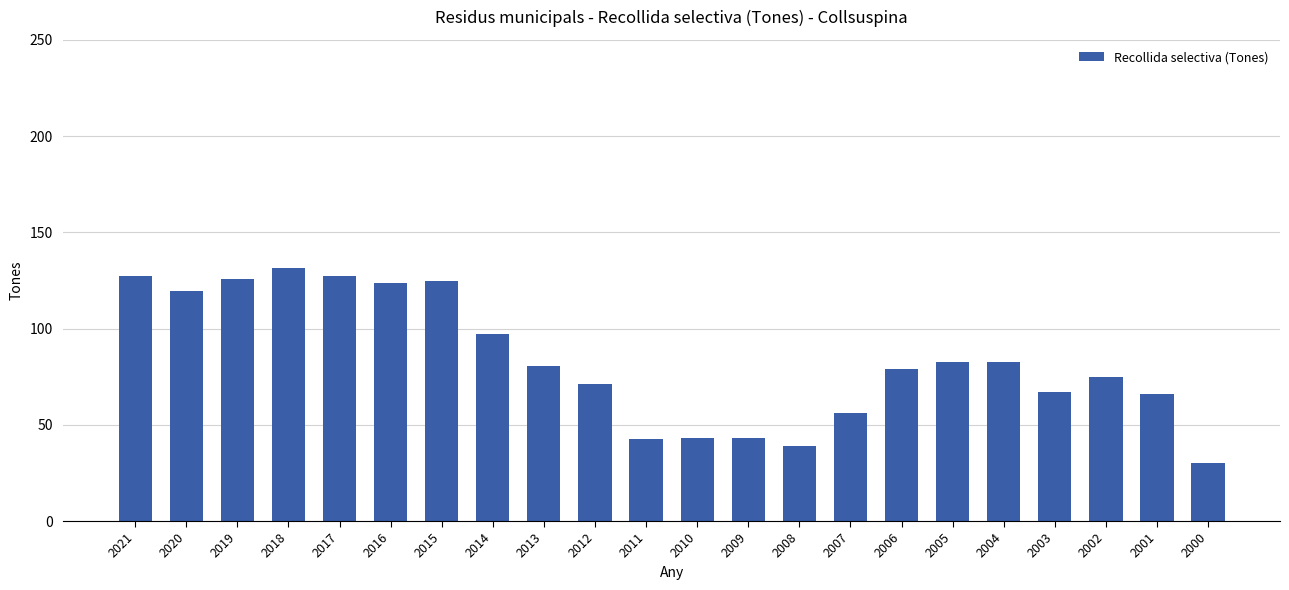

What is the change in value from 2011 to 2010?

+0.7